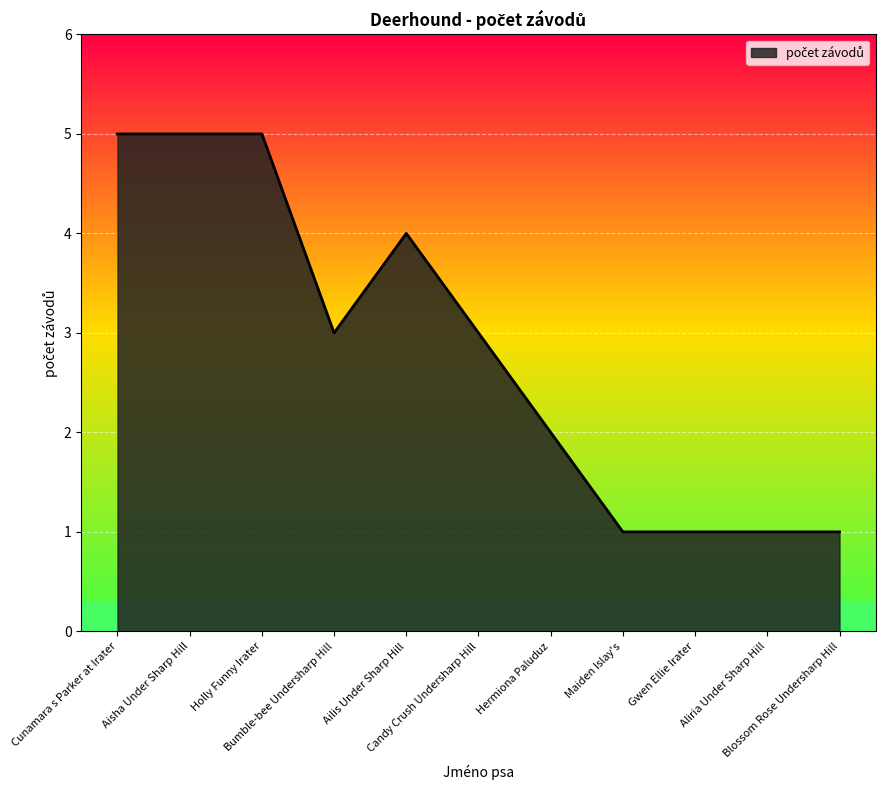

Does the chart have visible grid lines?

Yes